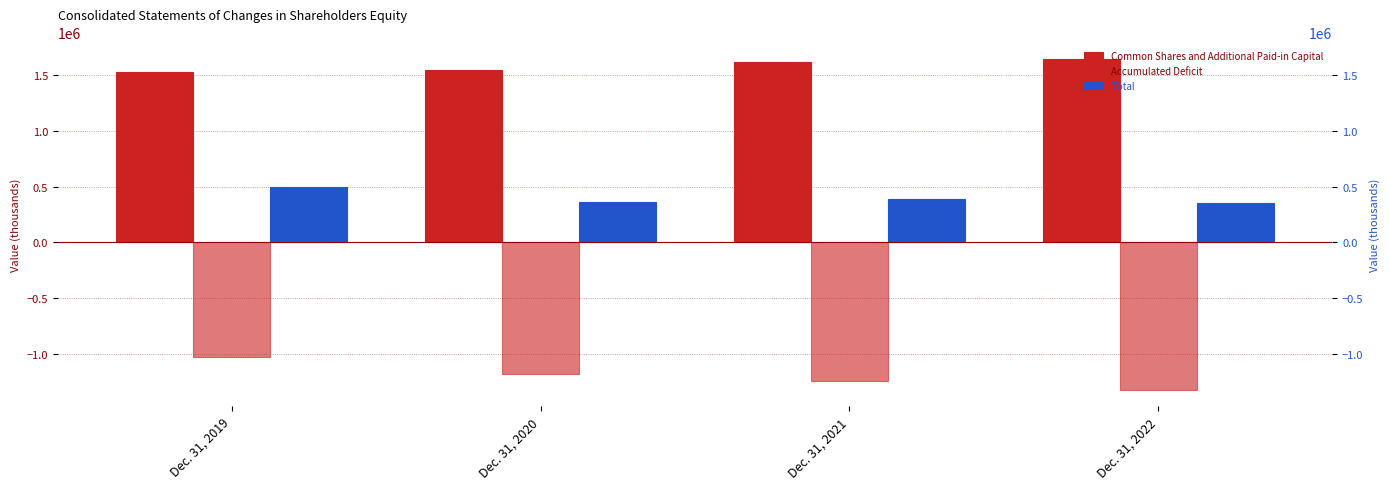

How many series are shown in this chart?

3